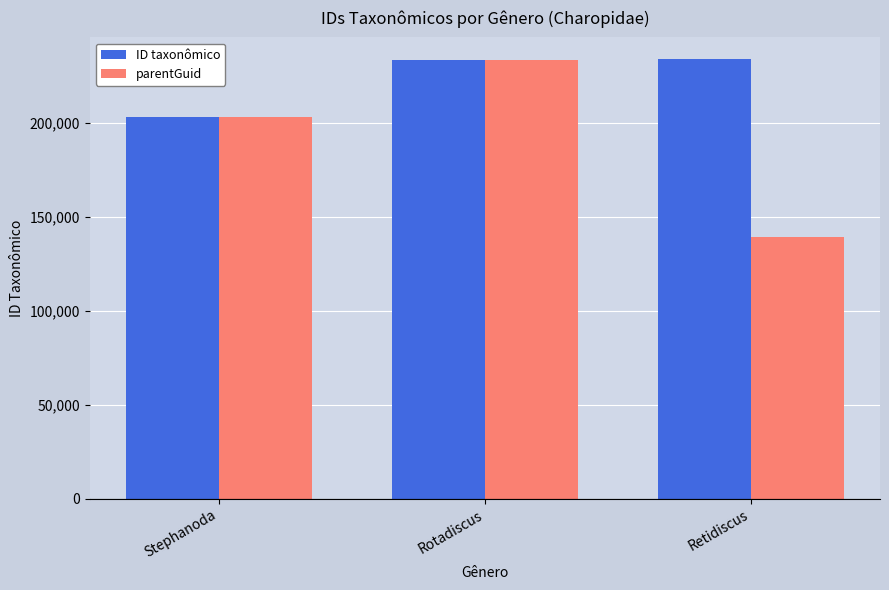

Rank the series by their average value, from lowest to highest.

parentGuid, ID taxonômico